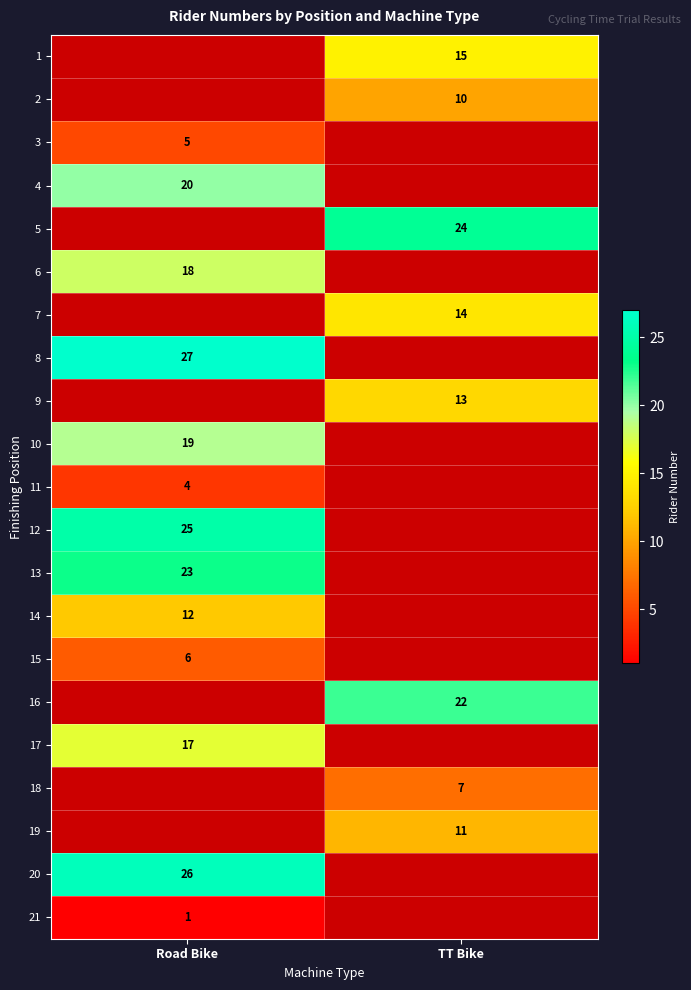

The value of 19 at TT Bike is 11. True or false?

True